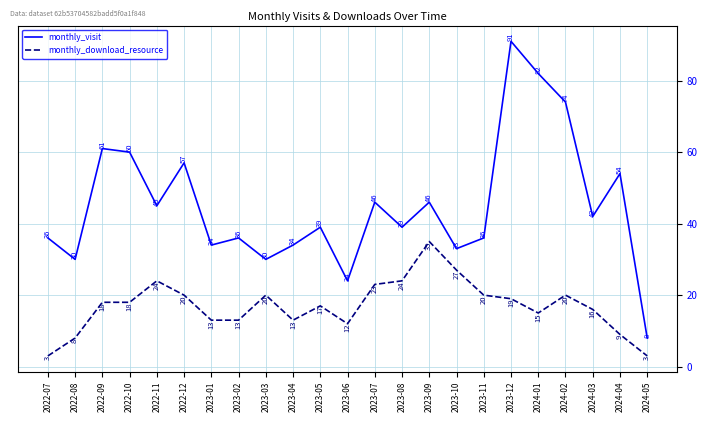

The value of monthly_visit at 2023-08 is 39. True or false?

True